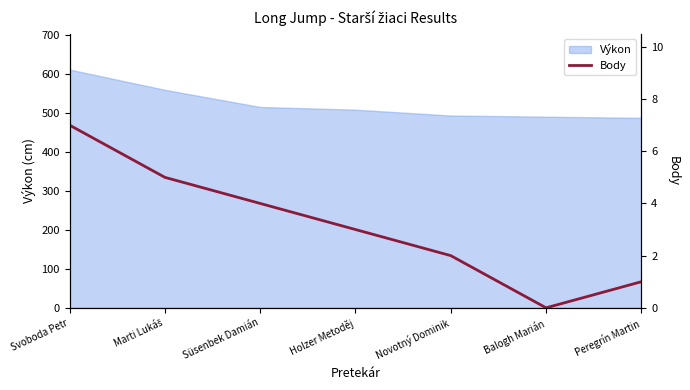

The chart shows a value of 1 at Peregrín Martin. True or false?

False